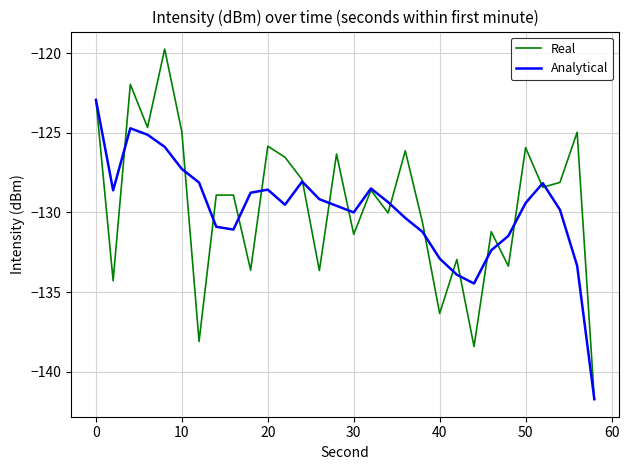

Which series has the widest spread of values?

Real